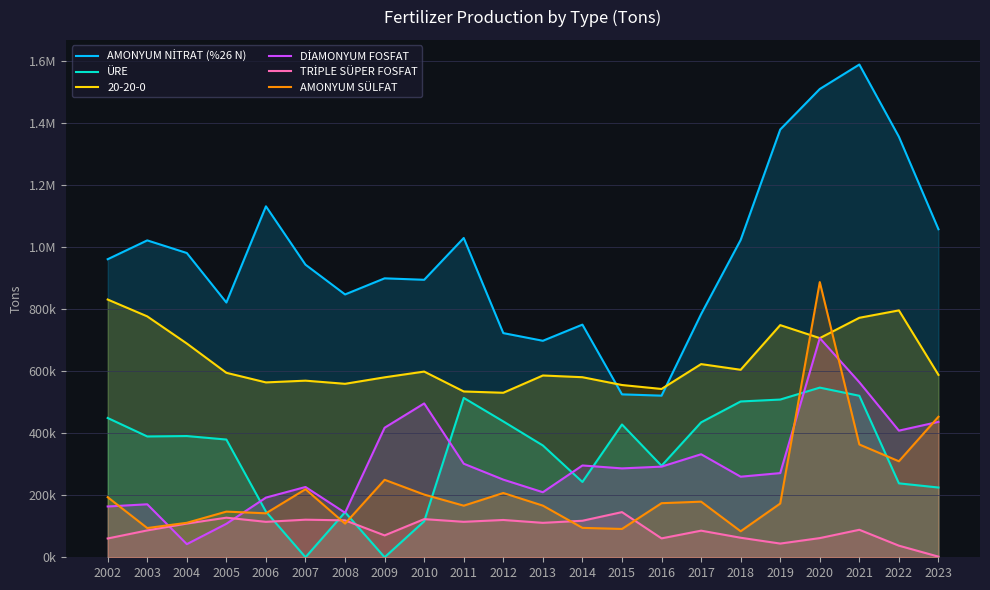

The AMONYUM SÜLFAT series shows 51066.5 at 2002. True or false?

False